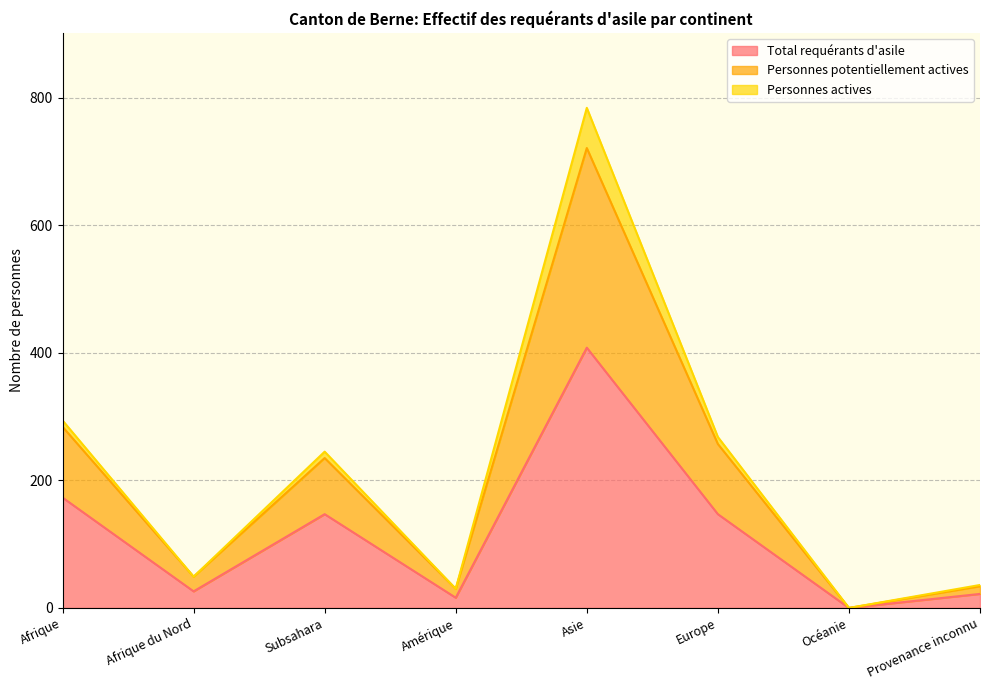

True or false: Total requérants d'asile has a value of 586 at Asie.

False